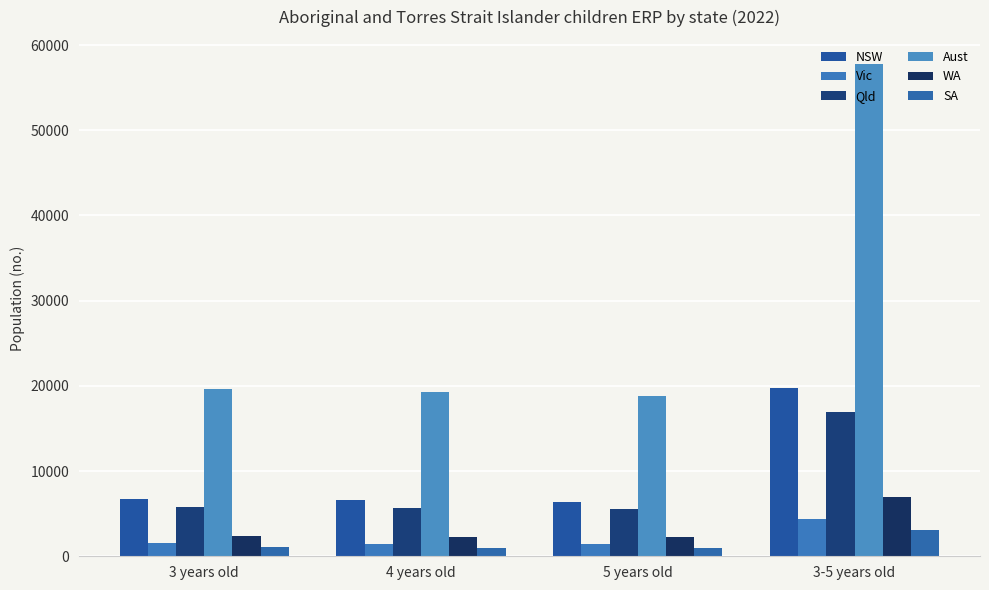

Which has a higher value, 3 years old or 4 years old?

3 years old